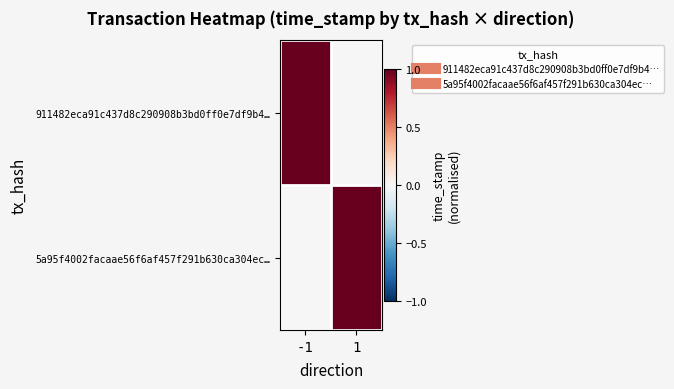

Reading left to right, transcribe all the data shown in this chart.

911482eca91c437d8c290908b3bd0ff0e7df9b4…: -1=1	1=0
5a95f4002facaae56f6af457f291b630ca304ec…: -1=0	1=1